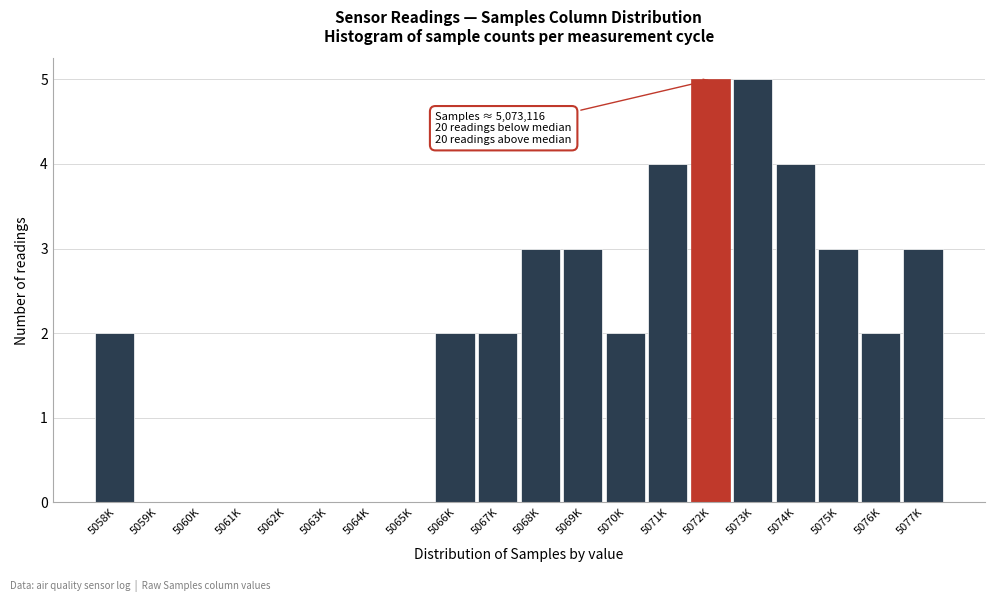

Reading right to left, what are all the values shown in this chart?

5077K=3	5076K=2	5075K=3	5074K=4	5073K=5	5072K=5	5071K=4	5070K=2	5069K=3	5068K=3	5067K=2	5066K=2	5065K=0	5064K=0	5063K=0	5062K=0	5061K=0	5060K=0	5059K=0	5058K=2